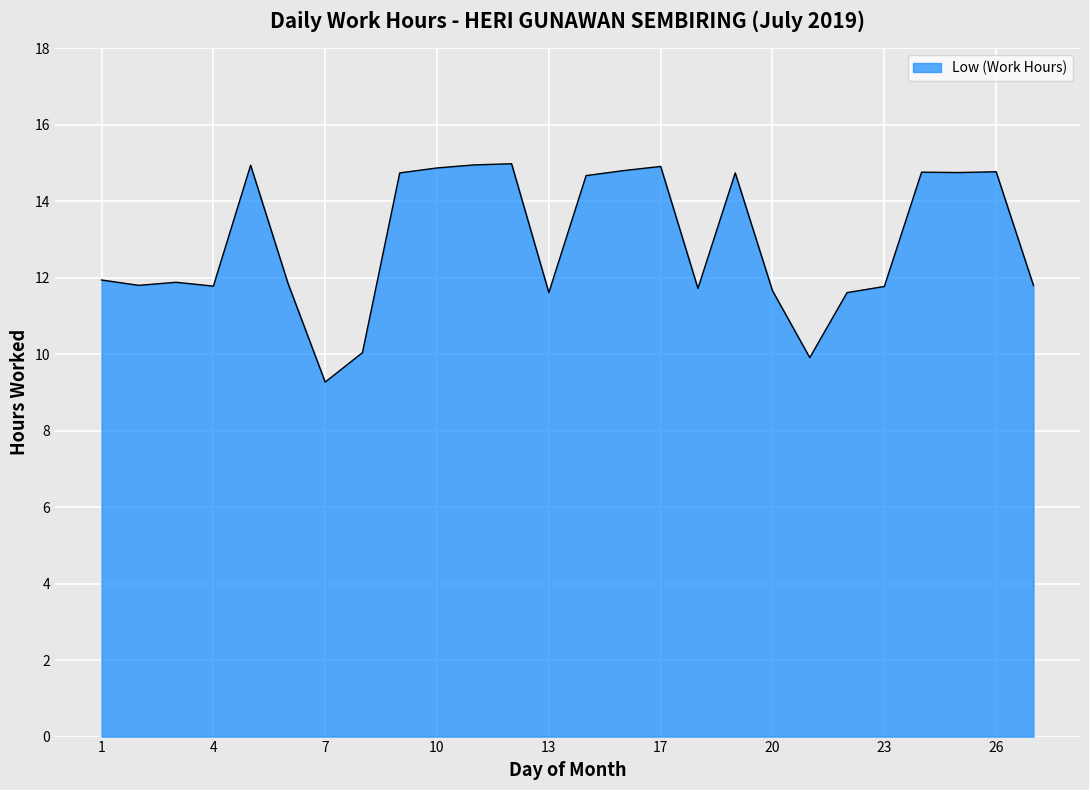

What is the smallest value displayed?

9.3